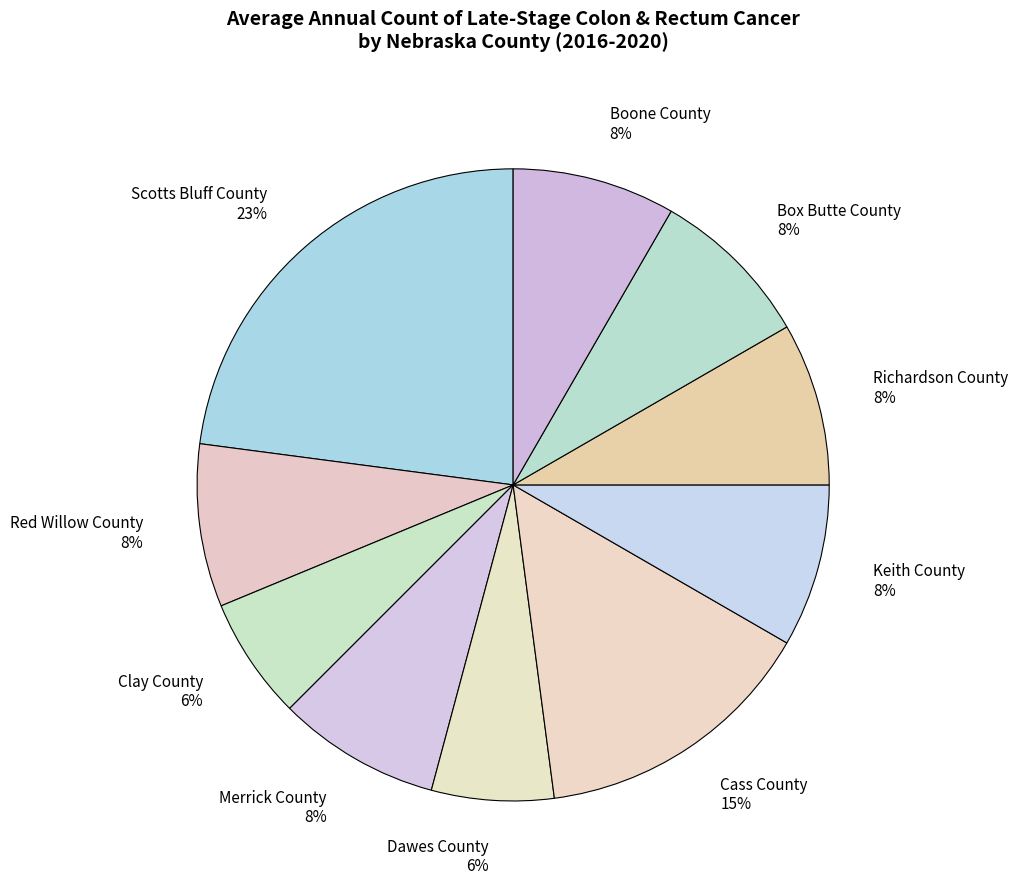

What percentage is the Cass County slice, to the nearest percent?

15%